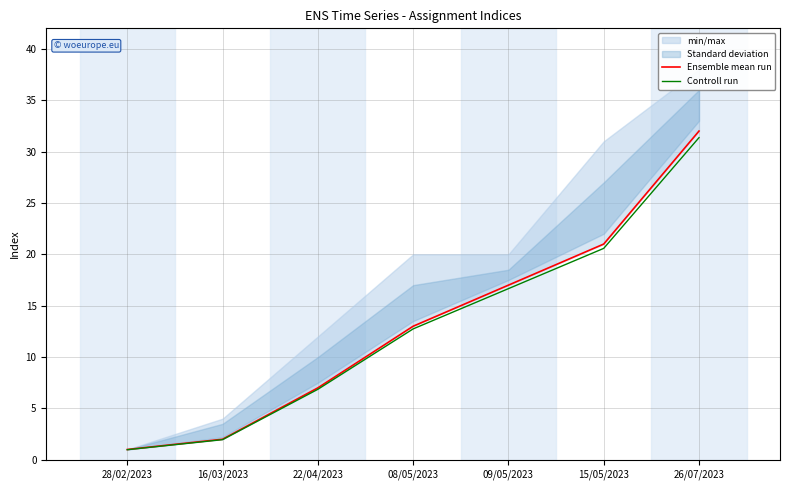

Does the chart display data point markers on the line(s)?

No